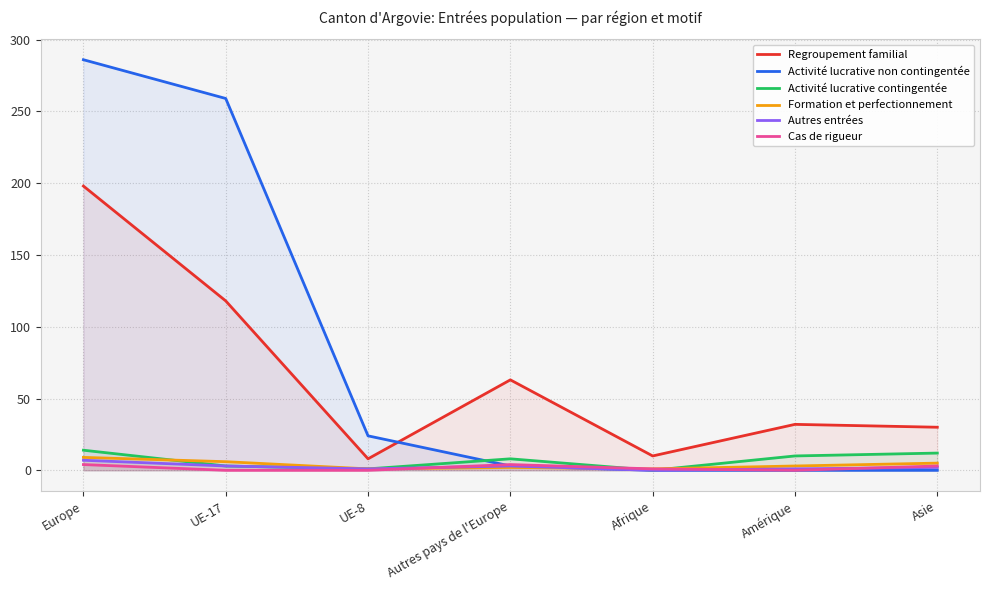

What position from the right is Europe?

7